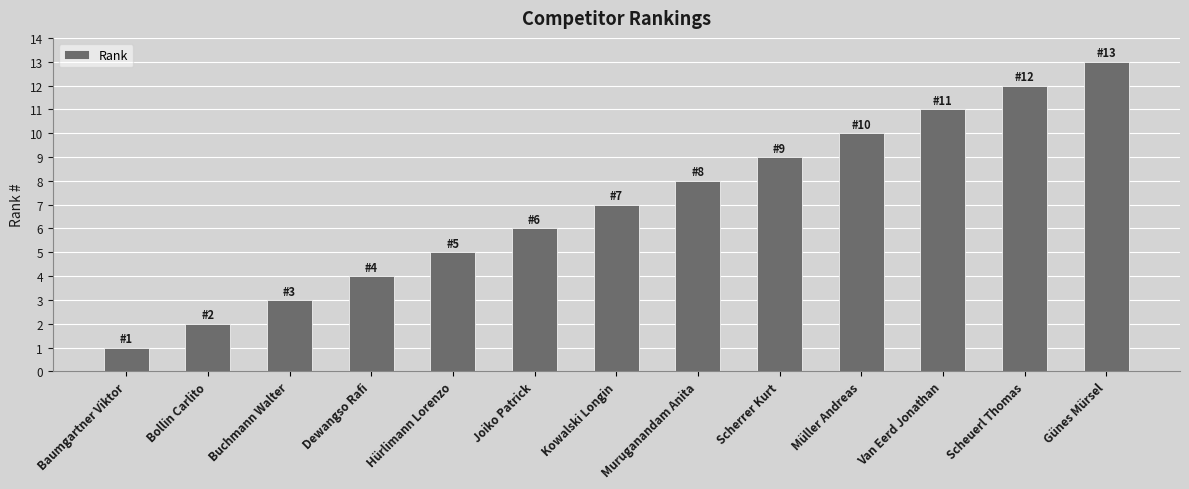

List the labels in order of value, smallest first.

Baumgartner Viktor, Bollin Carlito, Buchmann Walter, Dewangso Rafi, Hürlimann Lorenzo, Joiko Patrick, Kowalski Longin, Muruganandam Anita, Scherrer Kurt, Müller Andreas, Van Eerd Jonathan, Scheuerl Thomas, Günes Mürsel